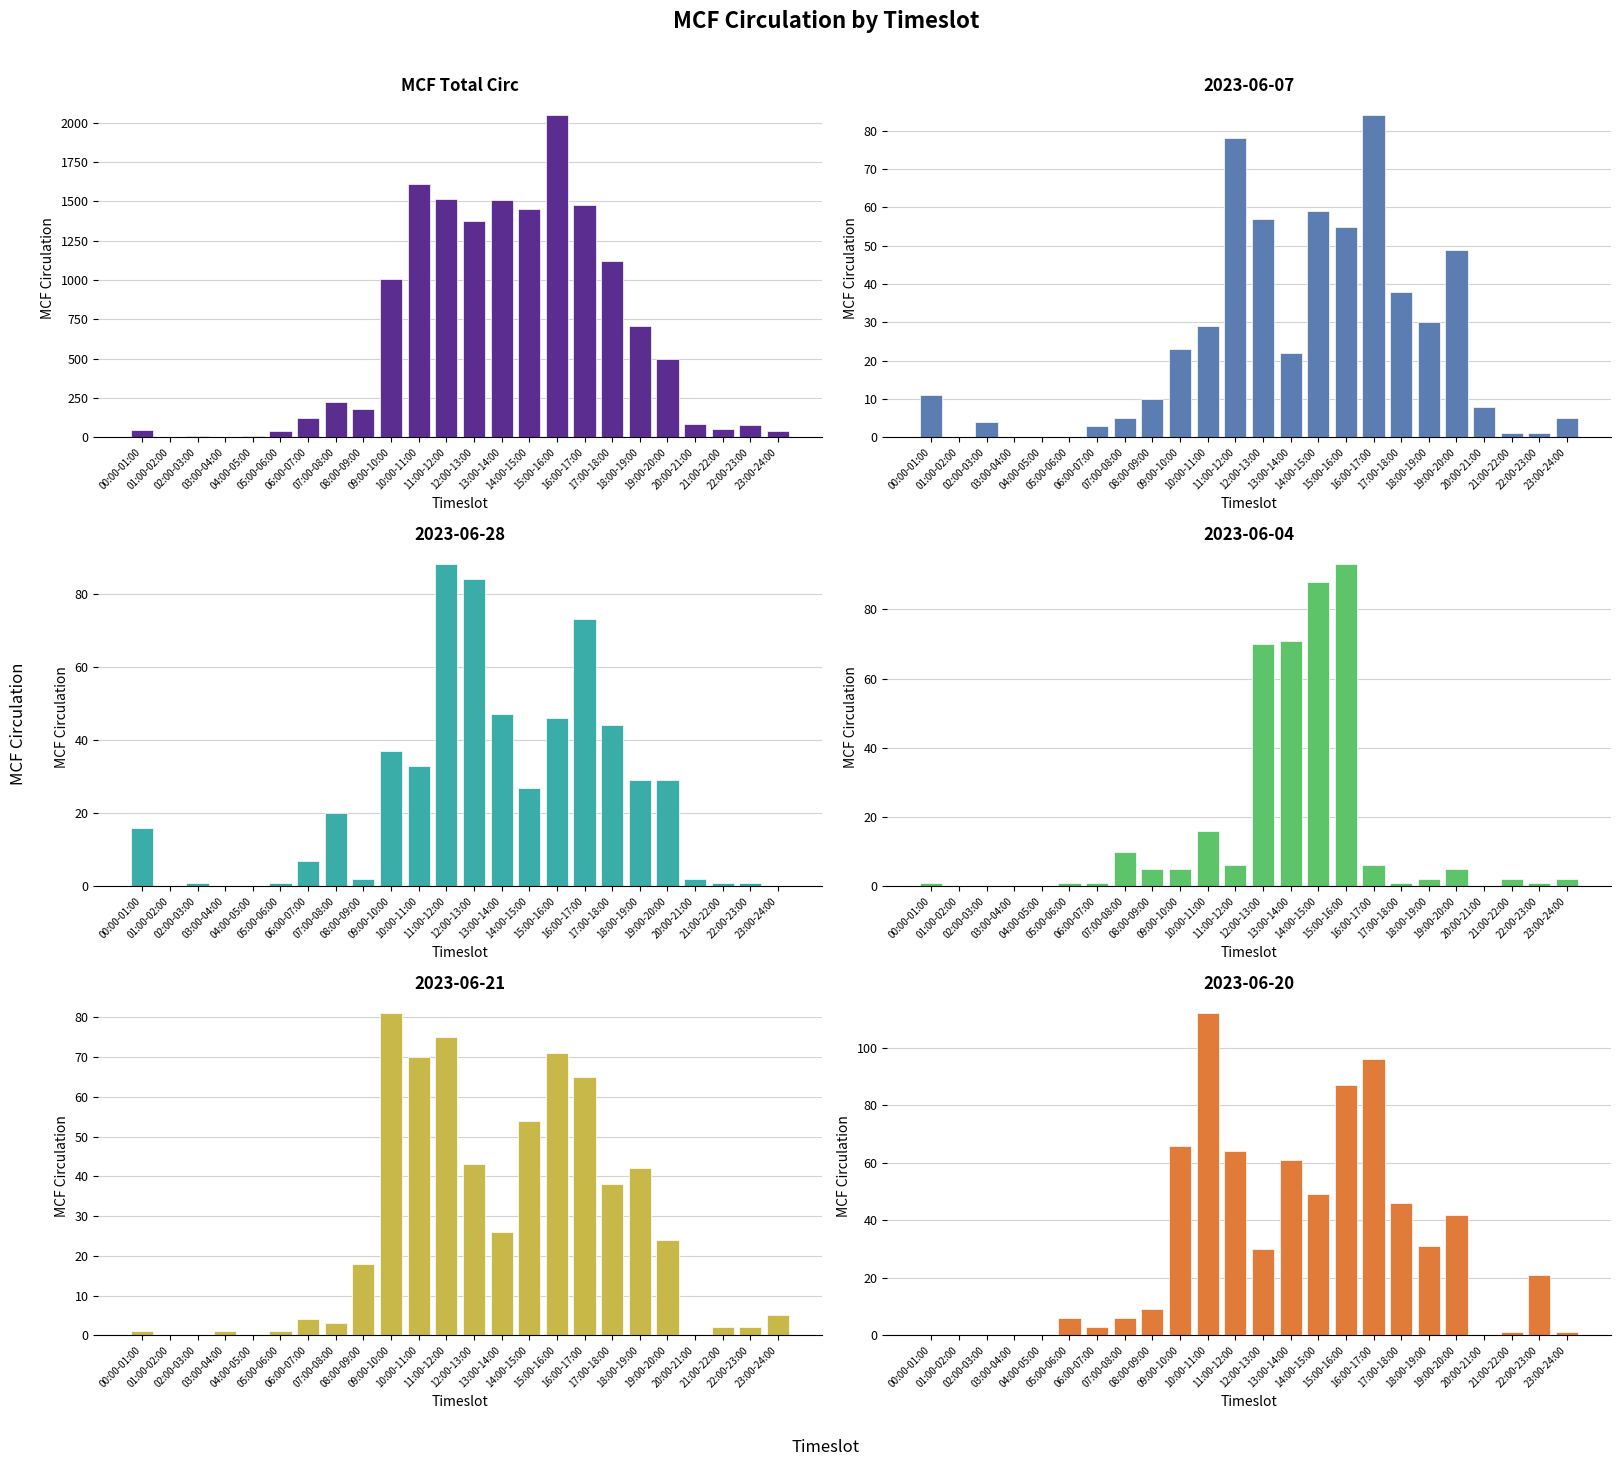

Rank the categories by value from highest to lowest.

15:00-16:00, 10:00-11:00, 11:00-12:00, 13:00-14:00, 16:00-17:00, 14:00-15:00, 12:00-13:00, 17:00-18:00, 09:00-10:00, 18:00-19:00, 19:00-20:00, 07:00-08:00, 08:00-09:00, 06:00-07:00, 20:00-21:00, 22:00-23:00, 21:00-22:00, 00:00-01:00, 05:00-06:00, 23:00-24:00, 02:00-03:00, 04:00-05:00, 01:00-02:00, 03:00-04:00